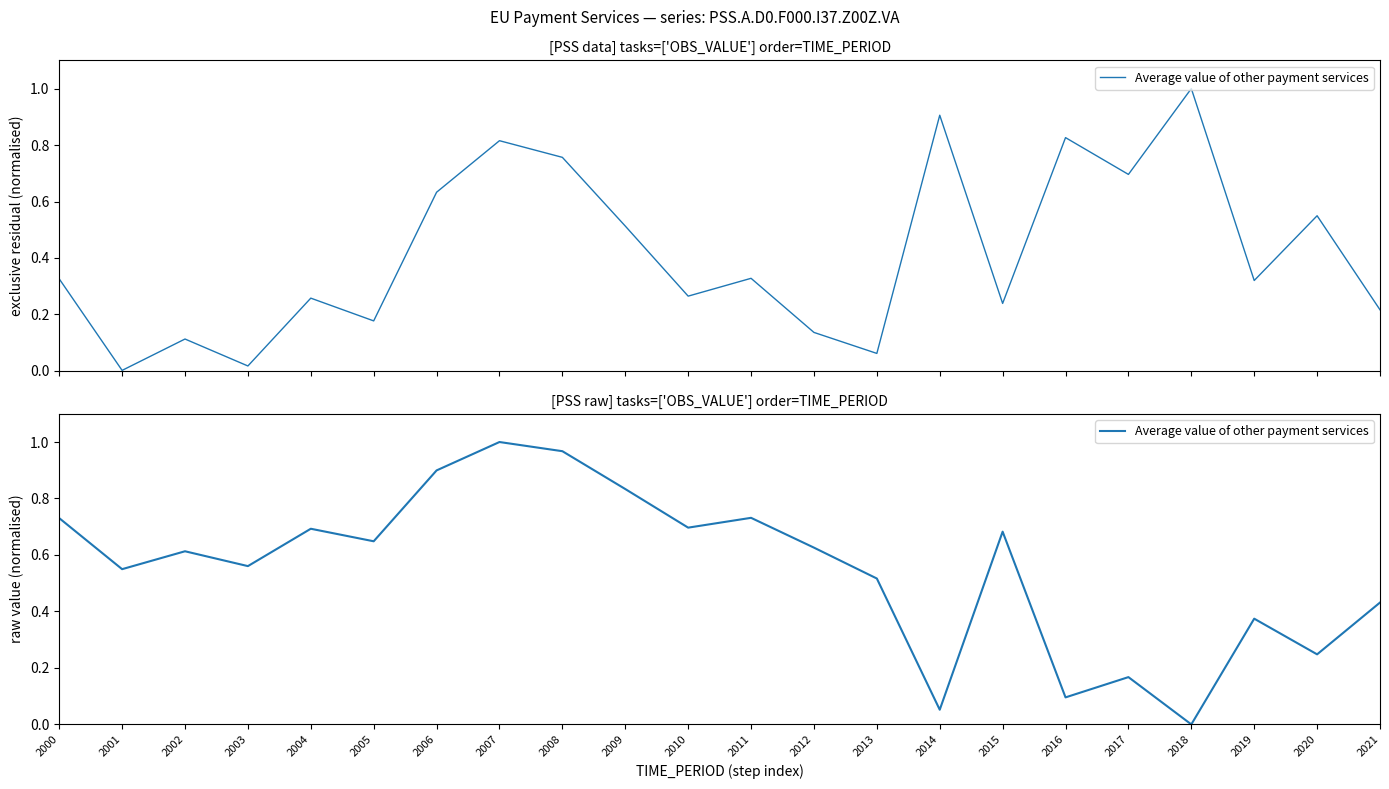

What is the sum of all values?

12.1